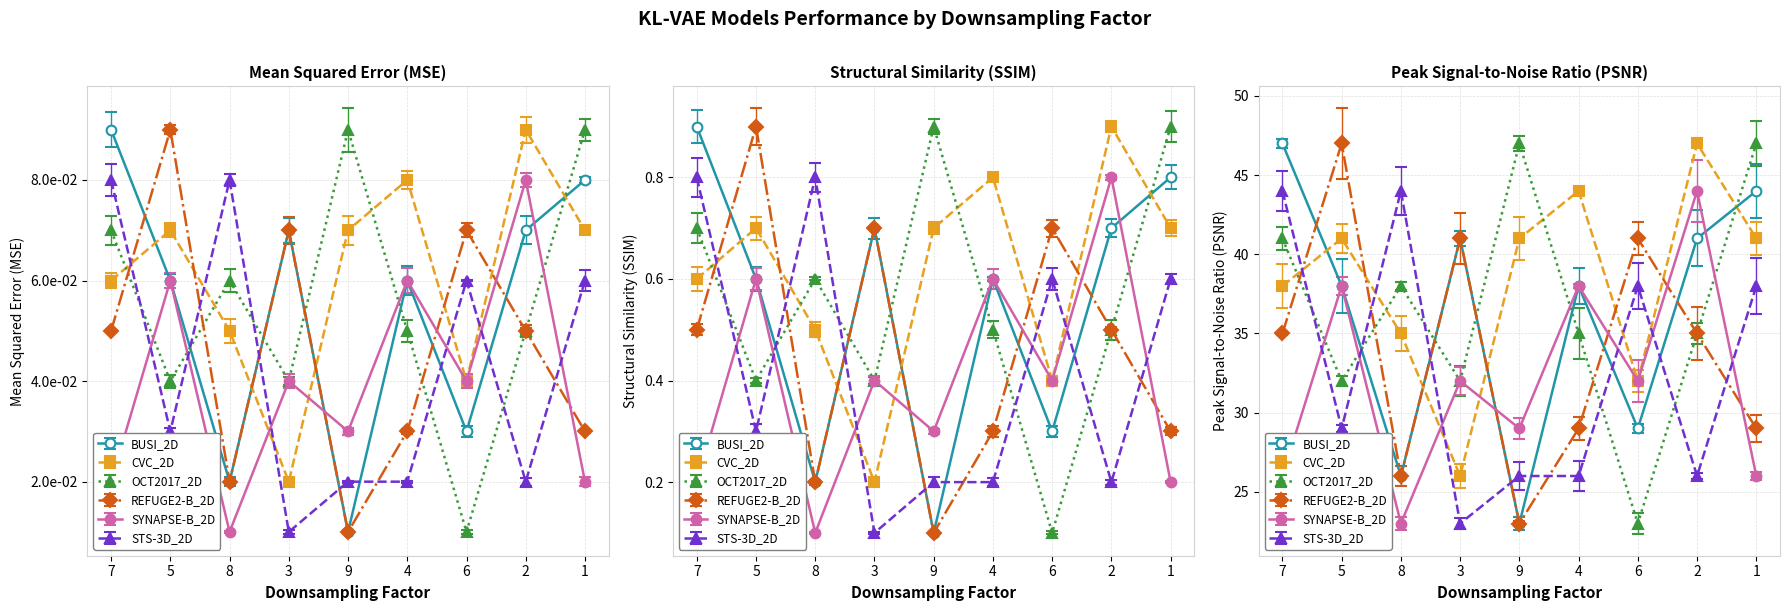

At which label is col_7 closest to 0?

3